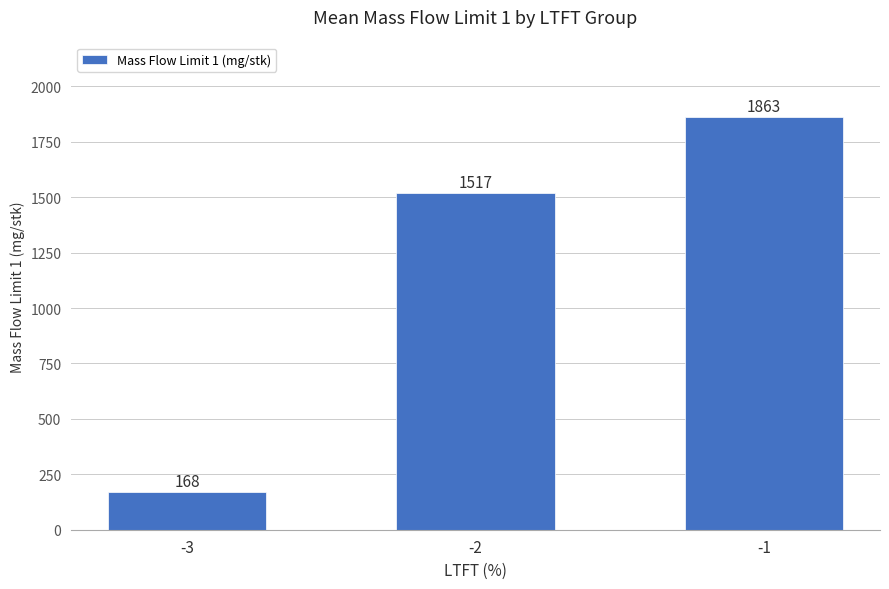

Which label corresponds to the largest value in the chart?

-1